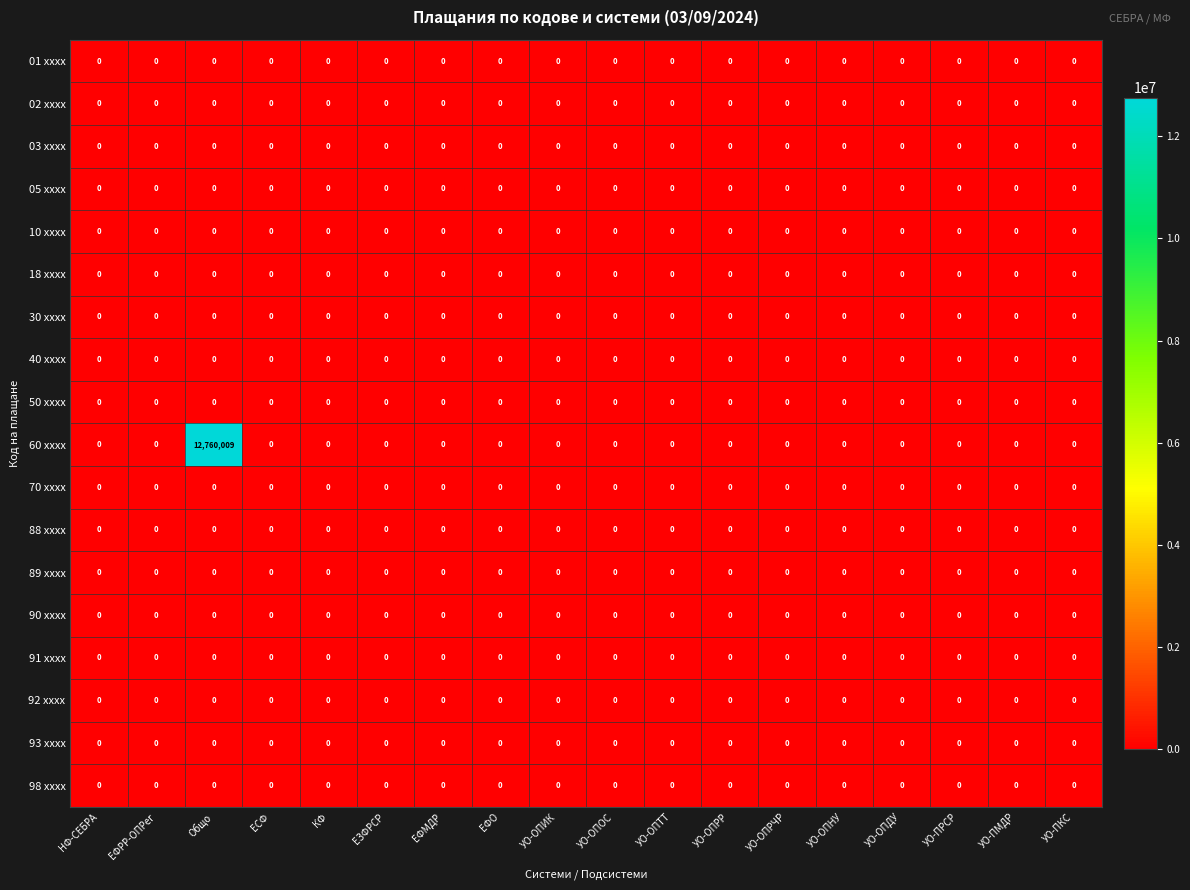

Which series has the widest spread of values?

60 xxxx